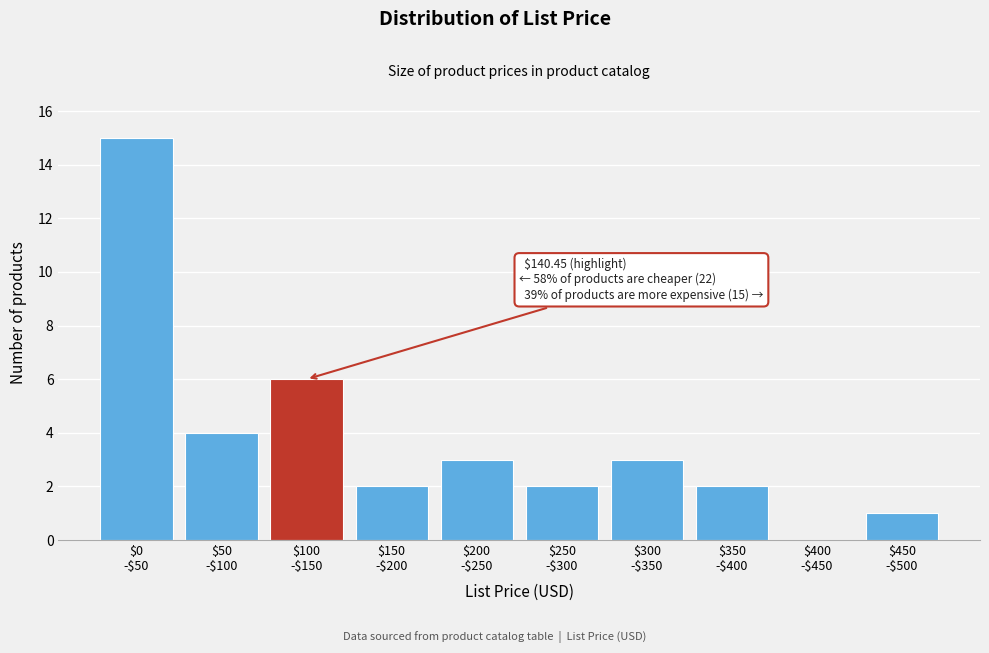

What is the sum of all values?

38